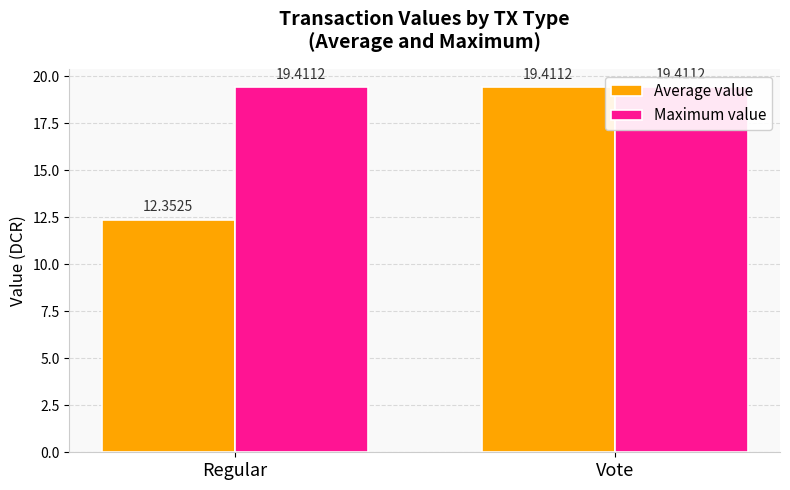

Reading right to left, what are all the values shown in this chart?

Average value: Vote=19.4	Regular=12.4
Maximum value: Vote=19.4	Regular=19.4